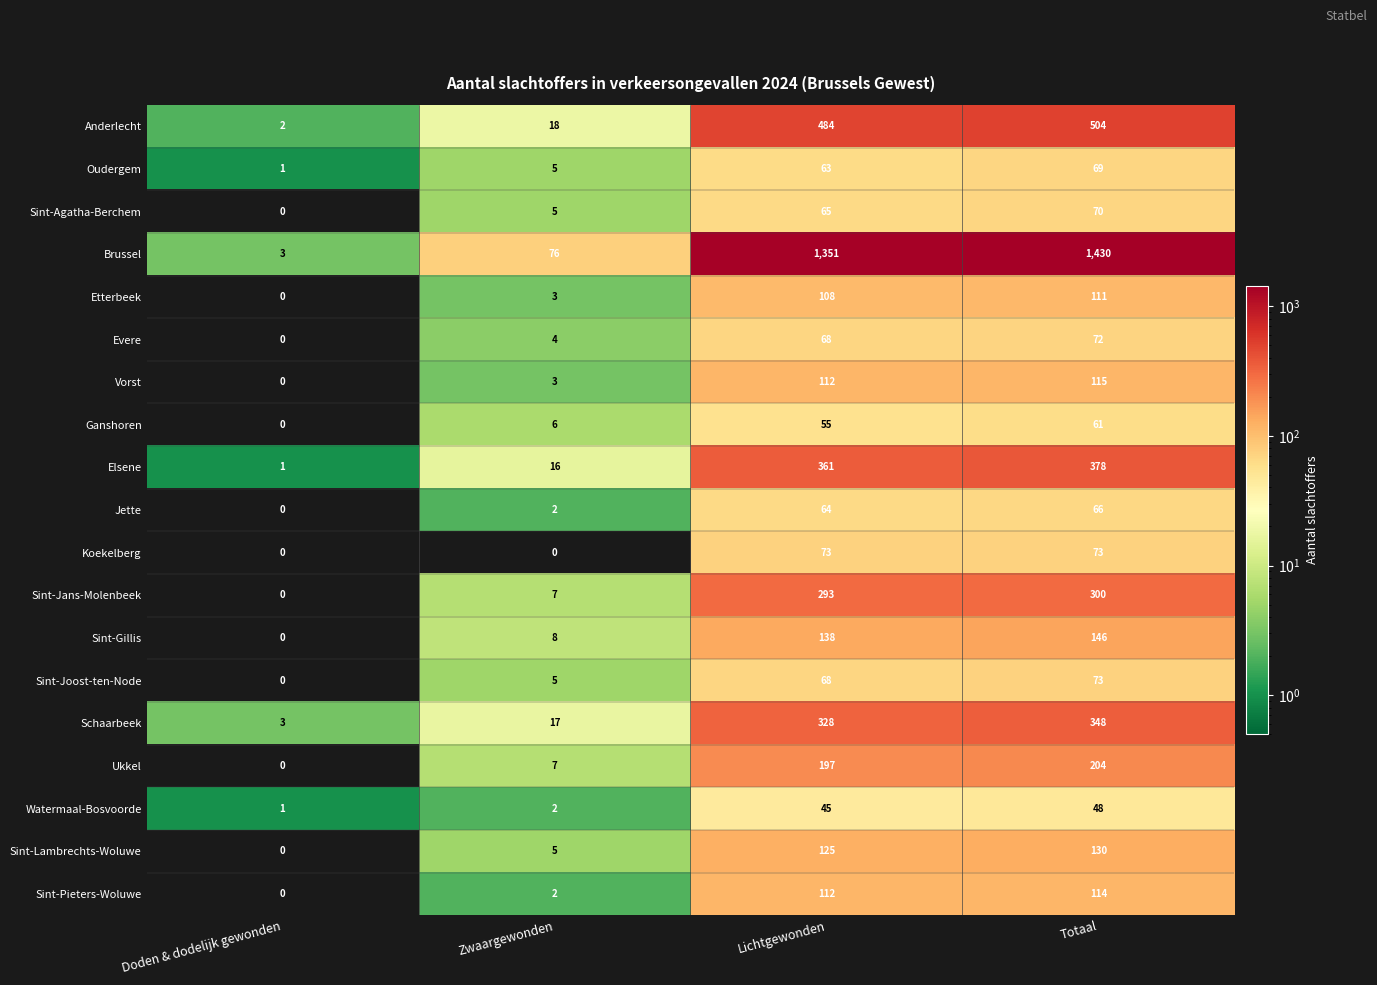

Which category has the highest value in the Schaarbeek series?

Totaal